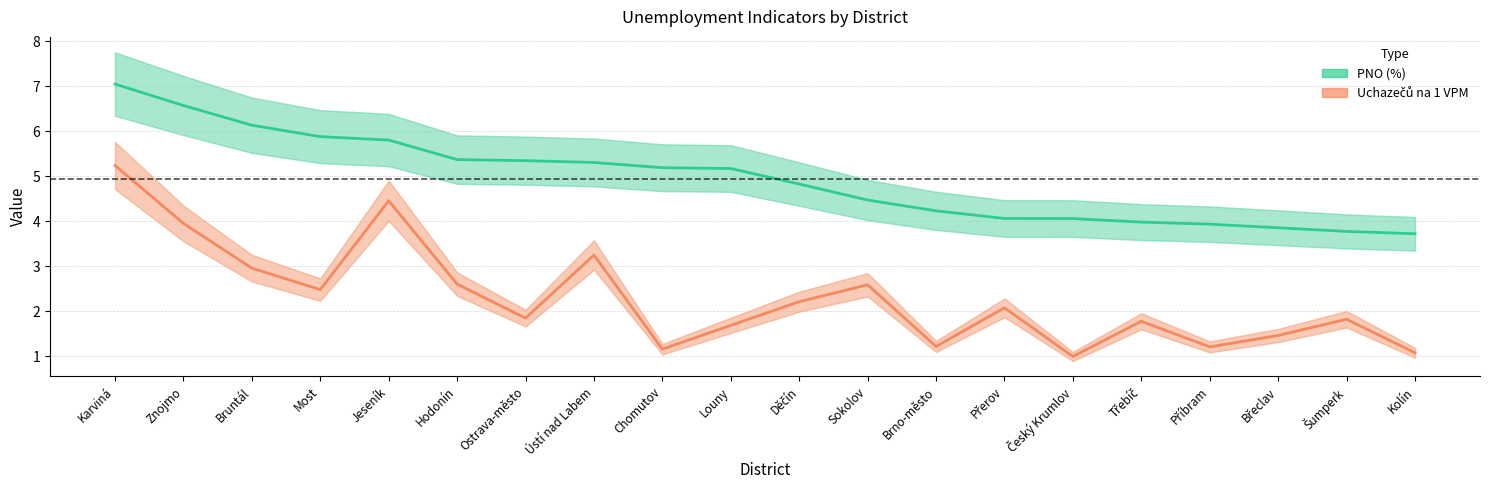

Which series changed the most between Znojmo and Děčín?

PNO (%)